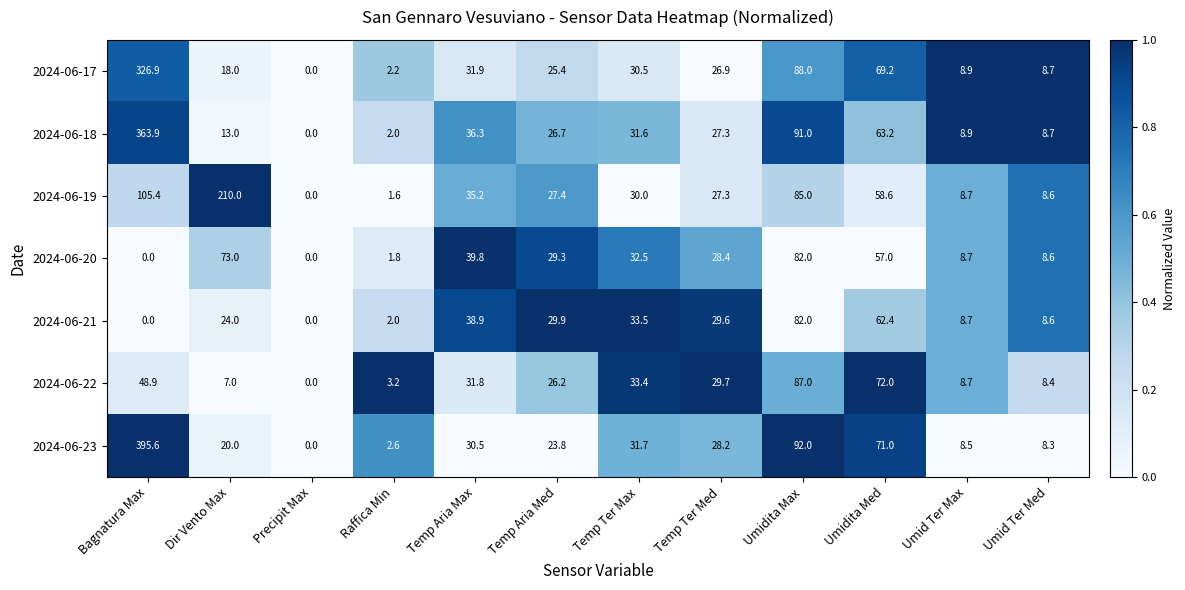

What is the sum of all 2024-06-19 values?

597.8